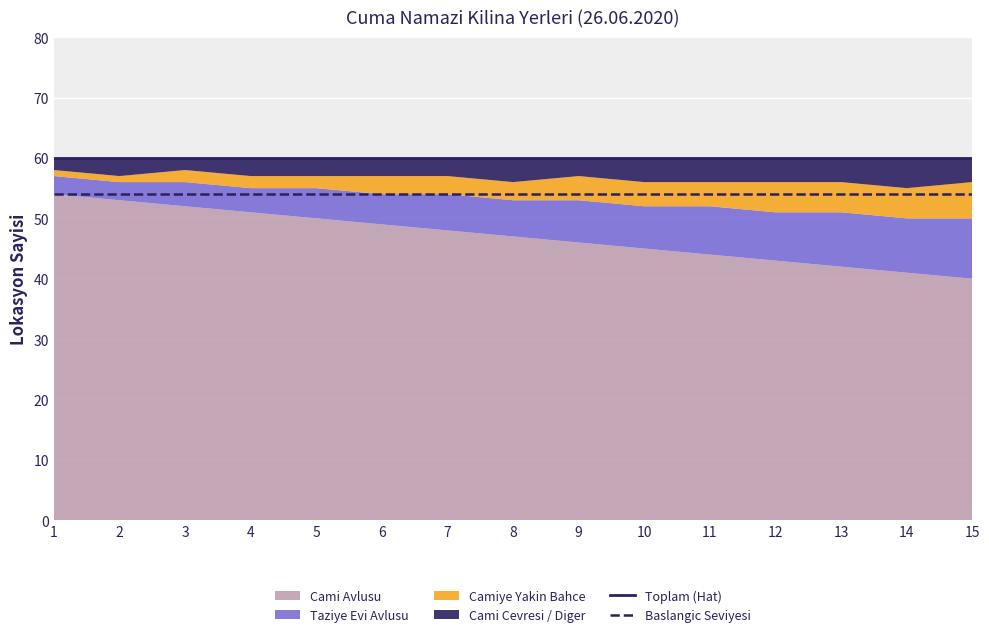

Which series changed the most between 1 and 15?

Toplam (Hat)